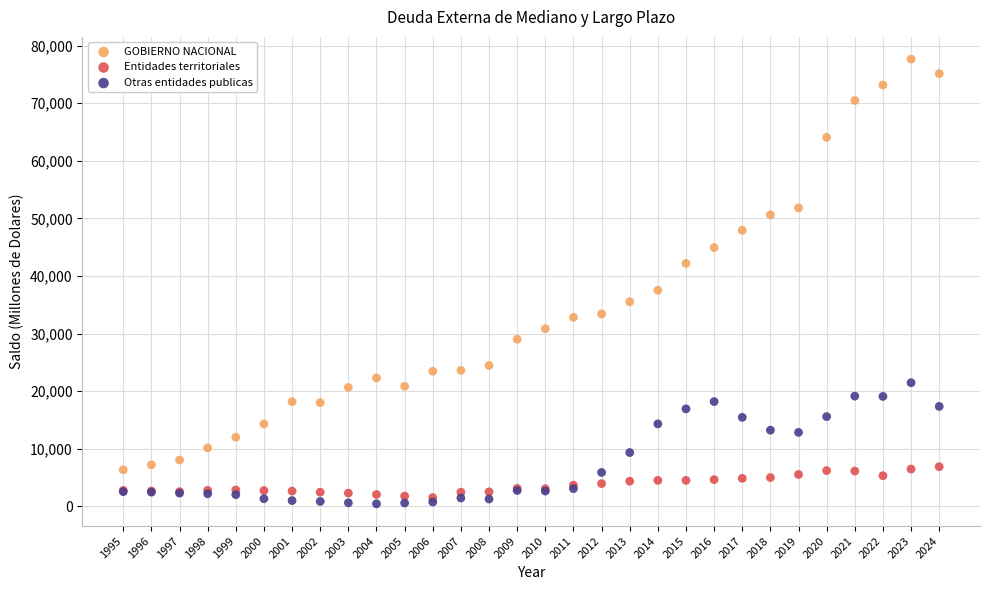

Across all series, what Y value is closest to 39051?

37525.0